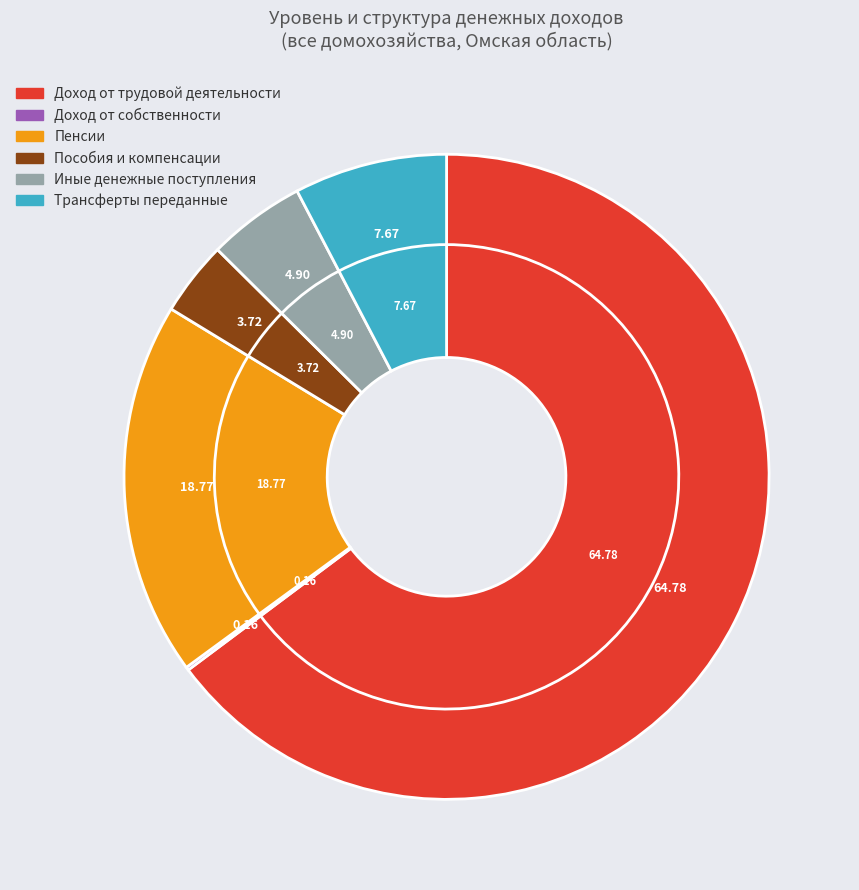

What is the ratio of the value at Иные денежные поступления to the value at Доход от трудовой деятельности?

0.1